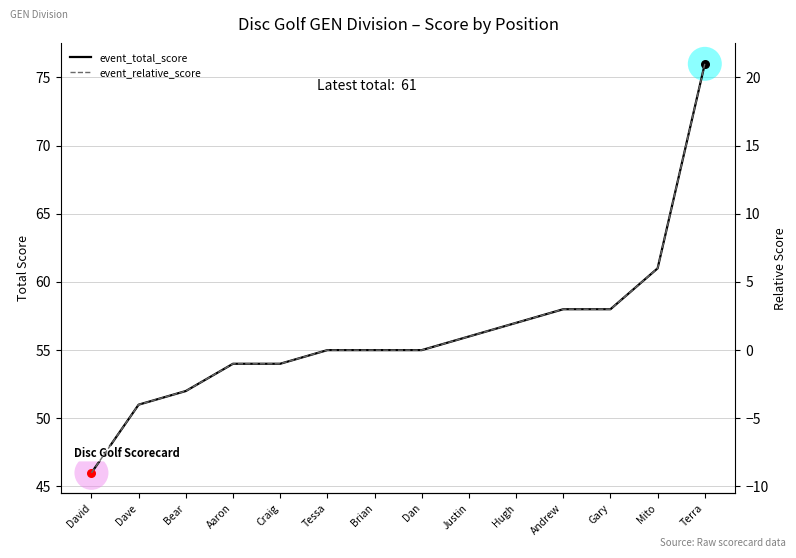

At which category is the sum across all series the highest?

Terra